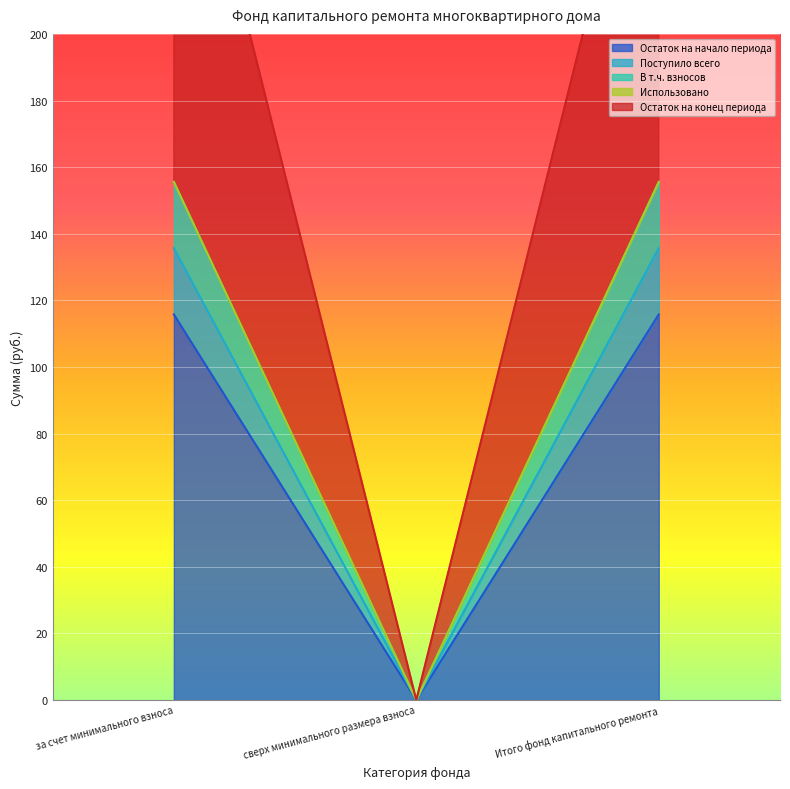

The value of Поступило всего at Итого фонд капитального ремонта is 96.7. True or false?

False